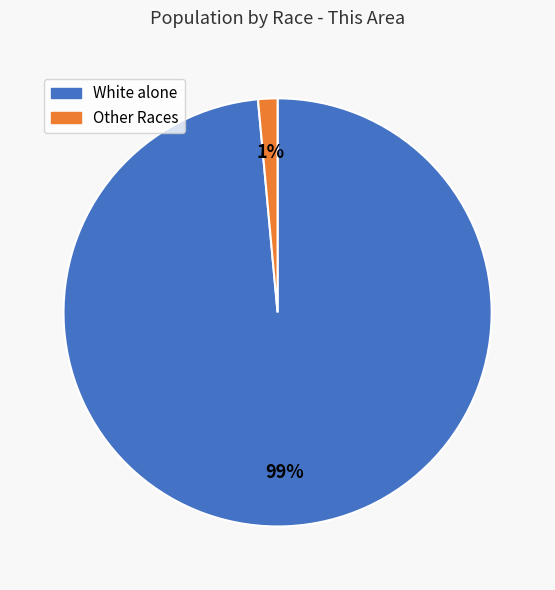

To the nearest percent, what is the average slice percentage?

50%